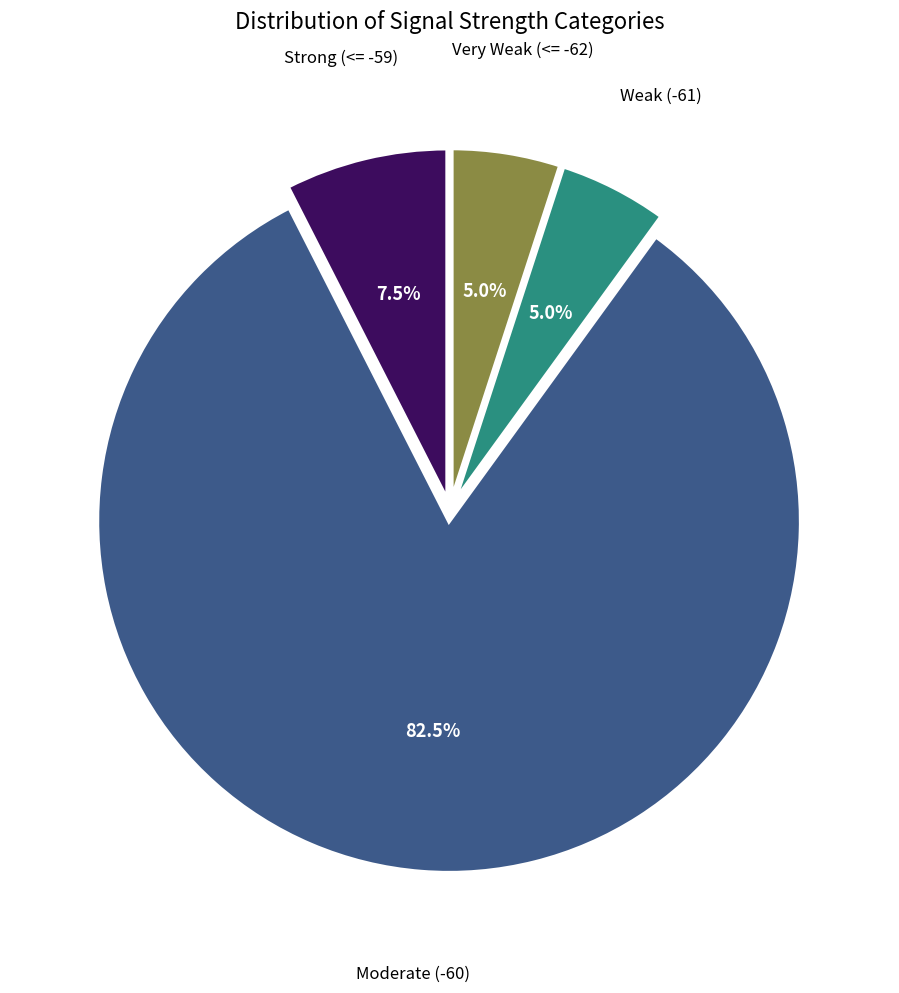

Is there a majority slice in this chart?

Yes